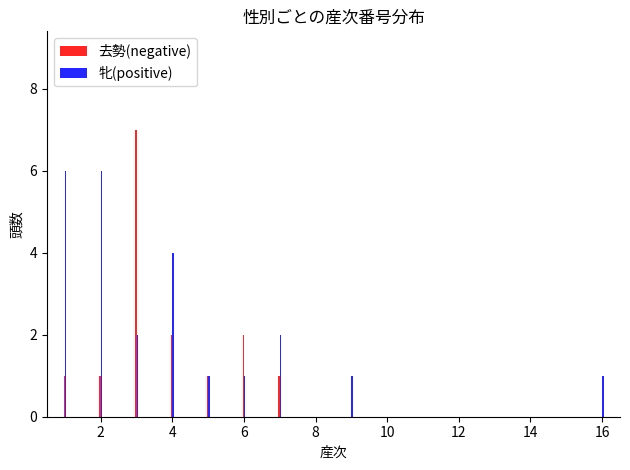

What is the sum of all 牝(positive) values?

24